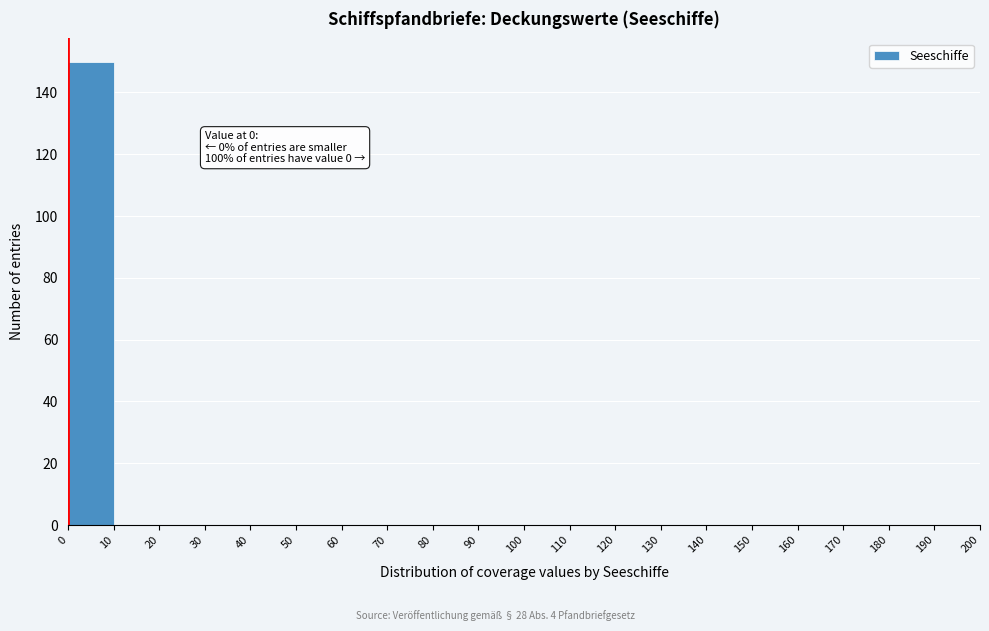

Which range on the x-axis has the tallest bar?

0 to 10